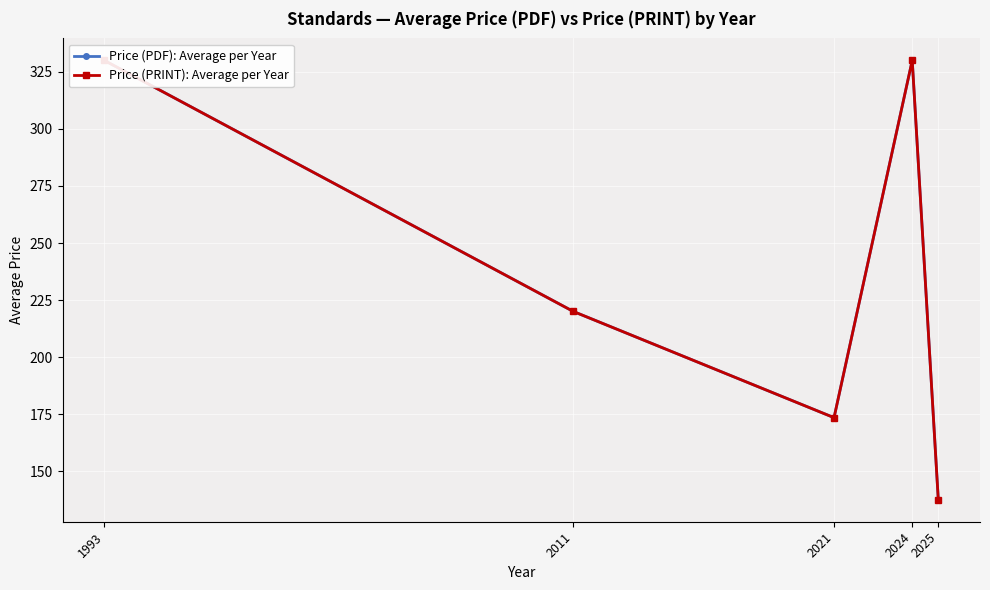

What is the highest value of the Price (PRINT): Average per Year series?

330.0